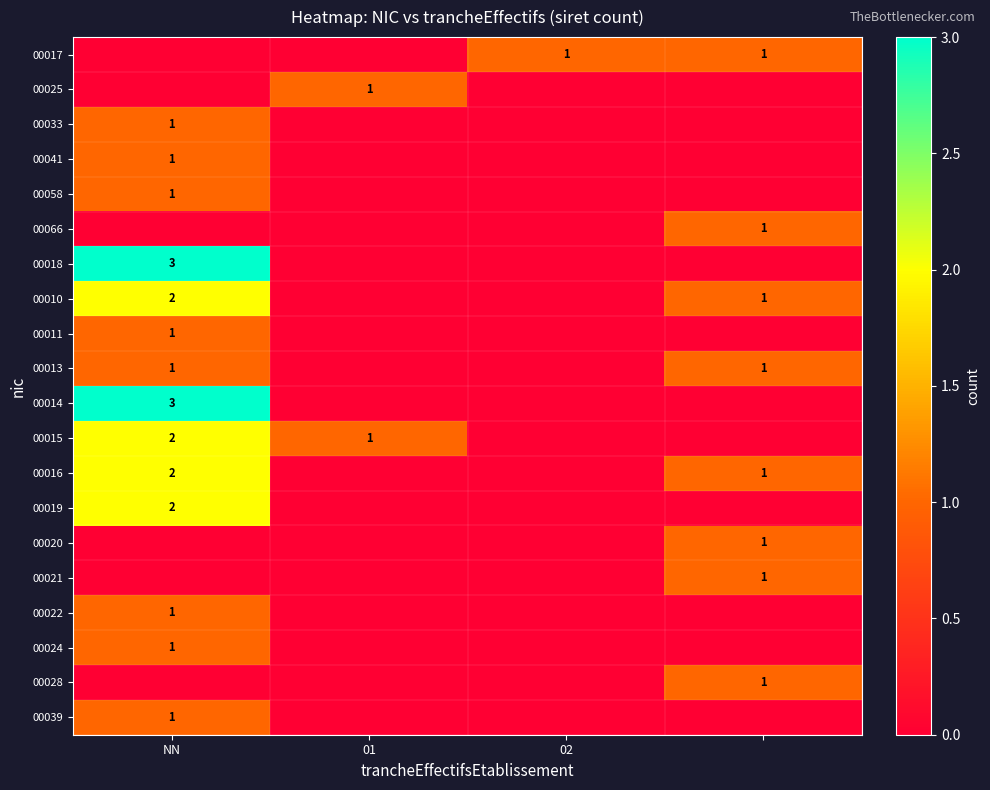

The value of 00016 at NN is 2. True or false?

True